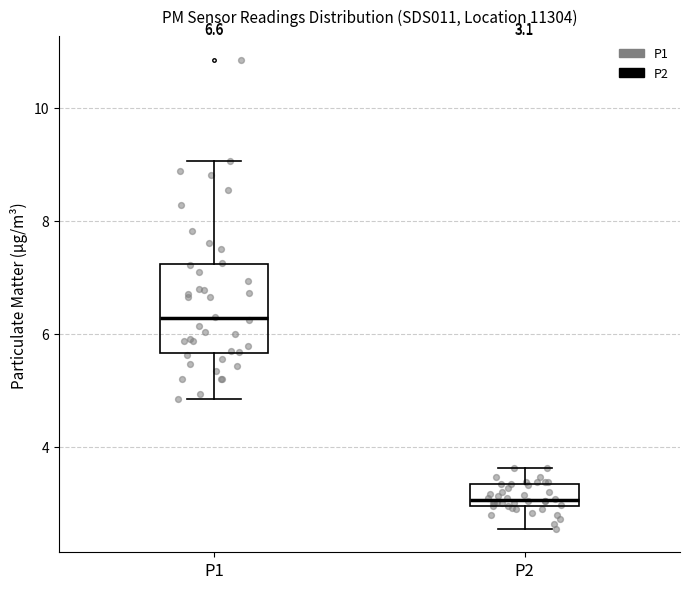

Which box's median line is the highest?

P1